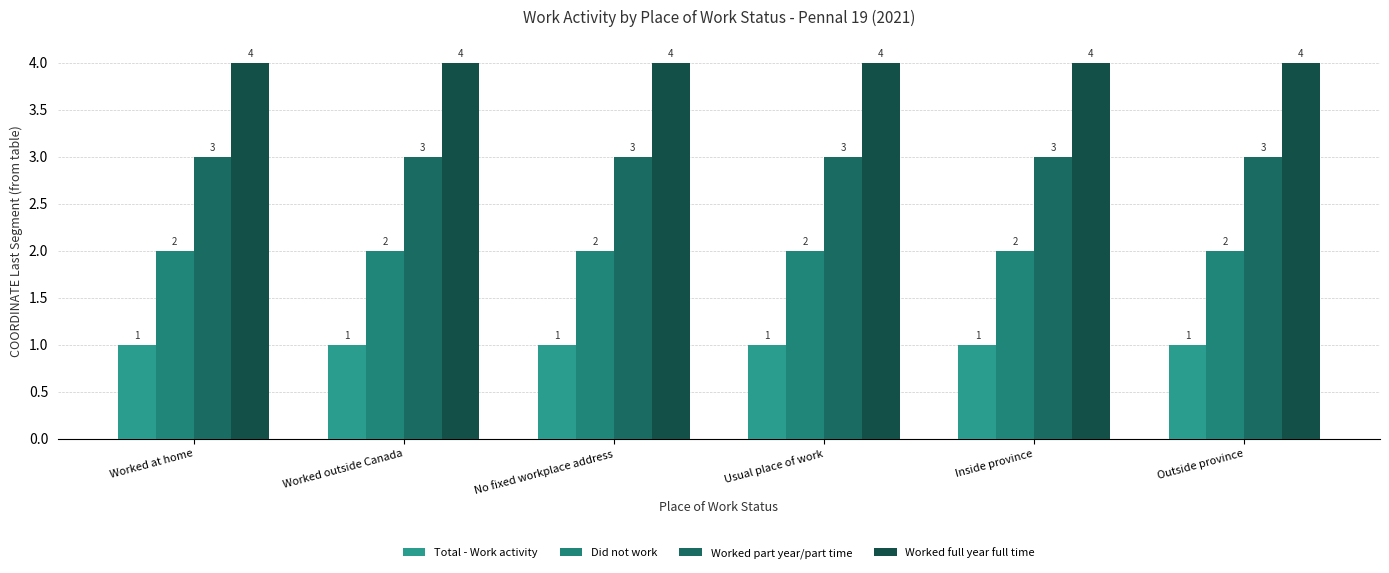

What is the minimum value for Worked part year/part time?

3